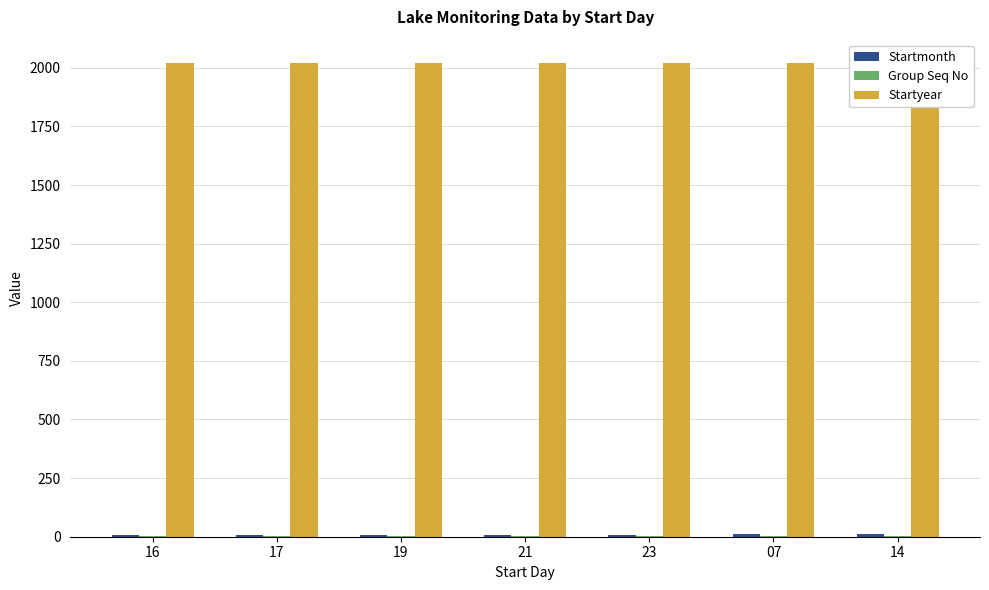

True or false: Group Seq No has a value of 1 at 17.

True